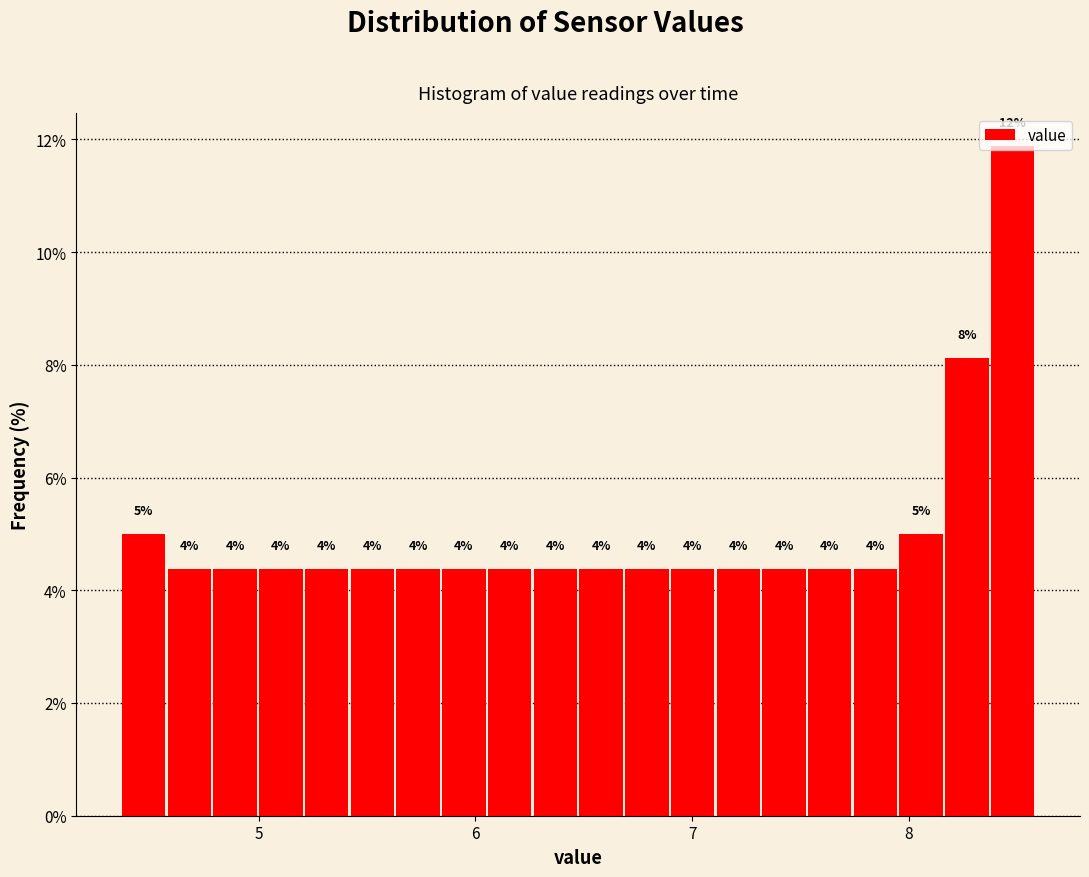

Read against the x-axis, roughly where is the centre of the tallest bar?

8.5